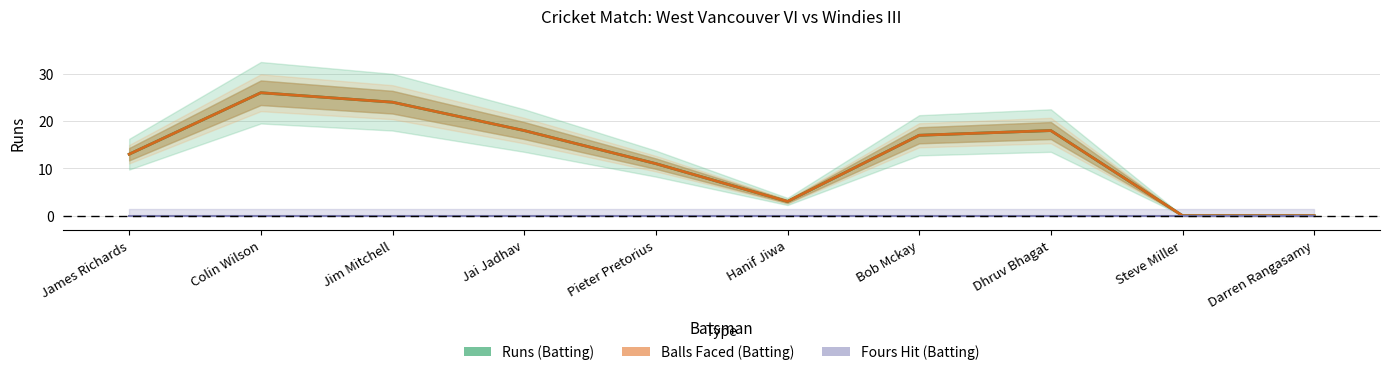

What is the label of the 3rd point from the left?

Jim Mitchell